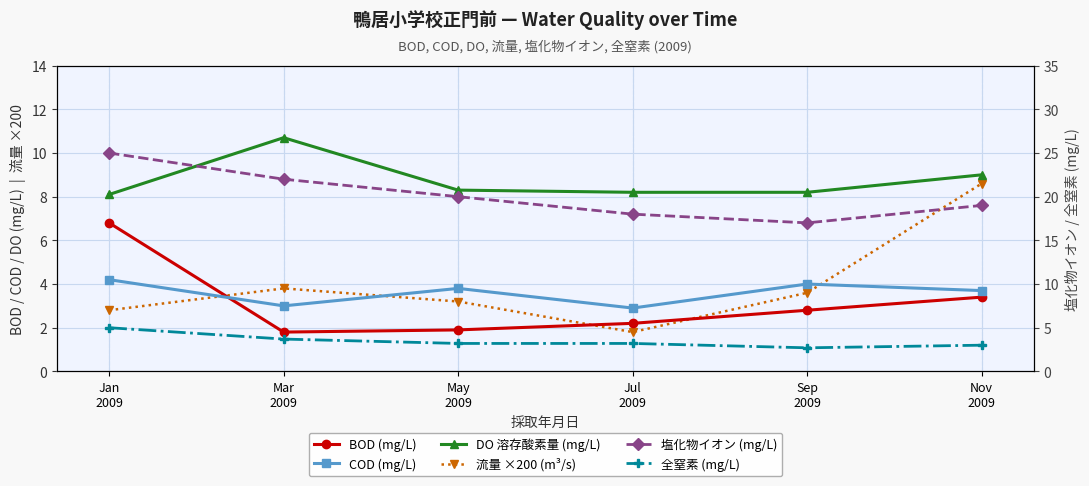

What is the approximate value of COD (mg/L) at Nov
2009?

3.7